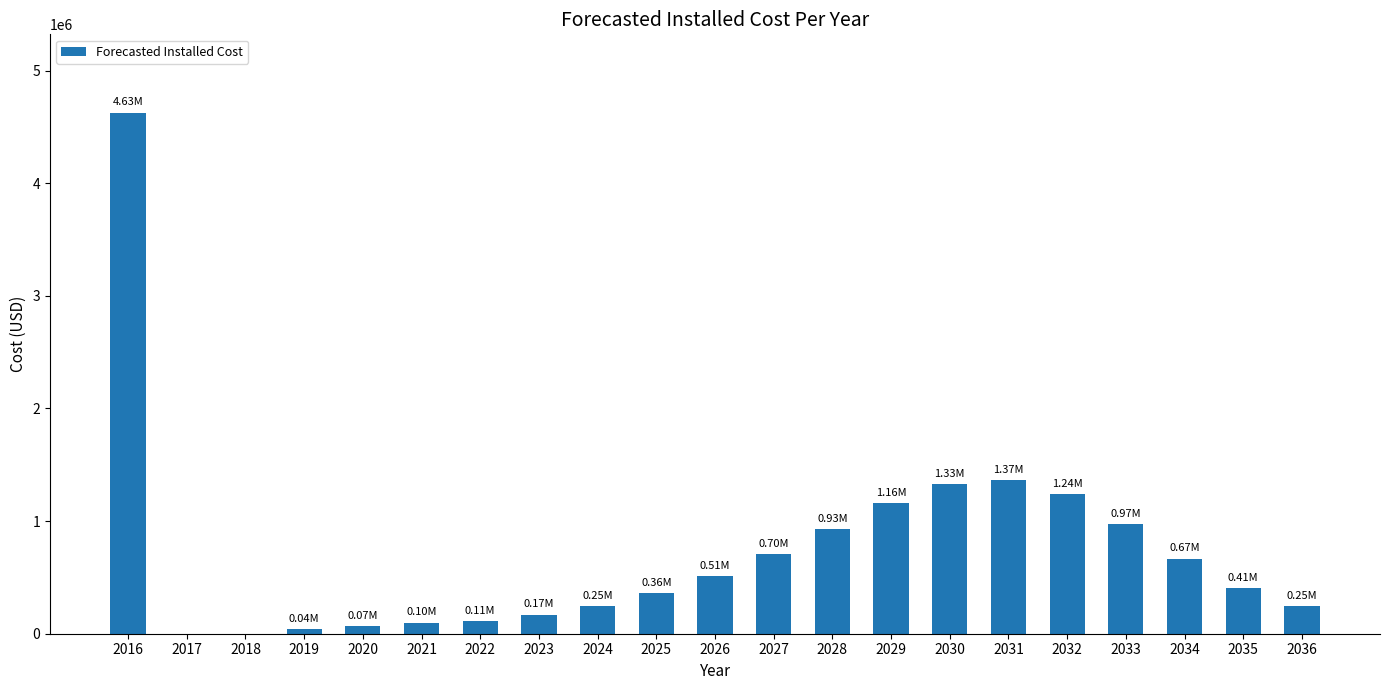

What is the change in value from 2016 to 2033?

-3655144.4